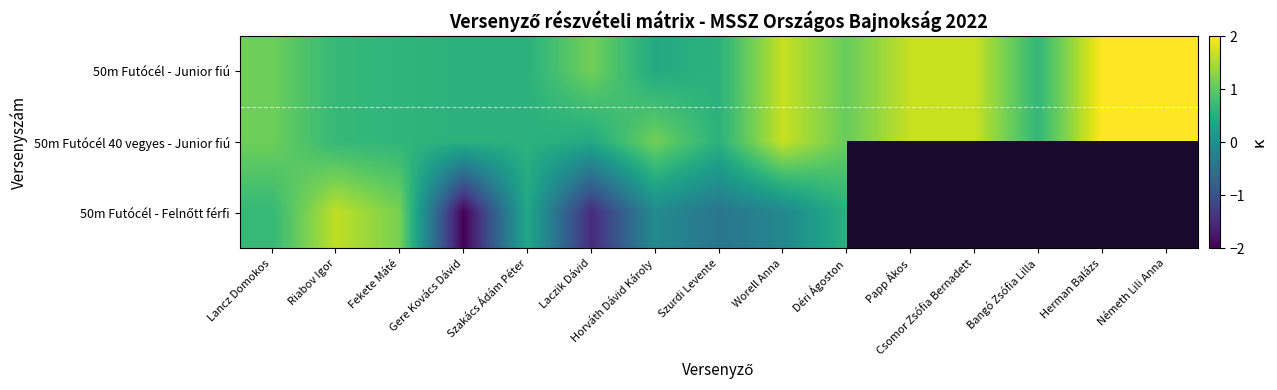

Rank the series by their maximum value, from lowest to highest.

50m Futócél - Felnőtt férfi, 50m Futócél - Junior fiú, 50m Futócél 40 vegyes - Junior fiú